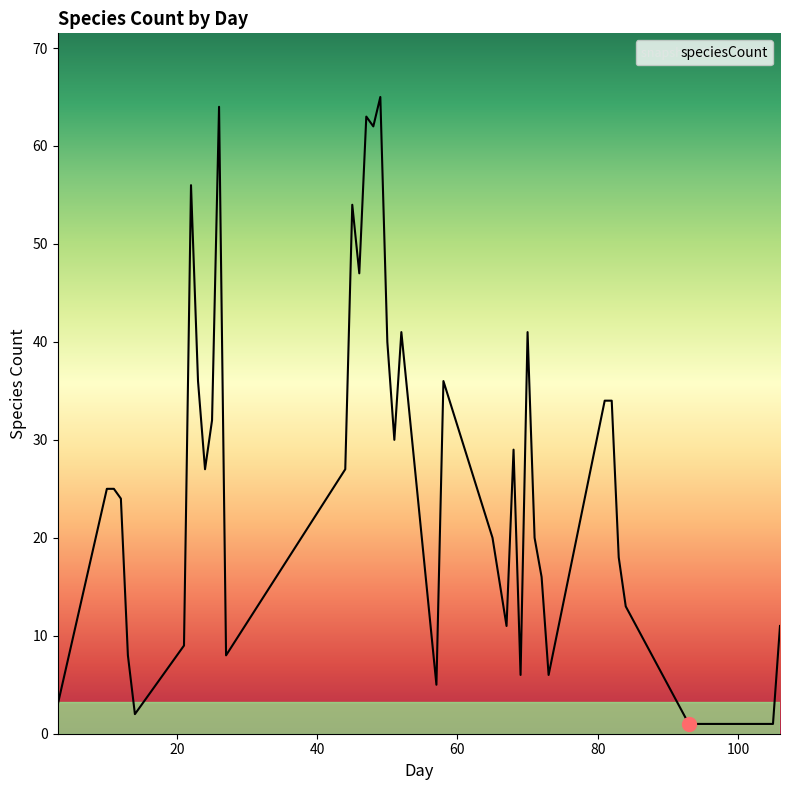

What is the maximum value shown in the chart?

65